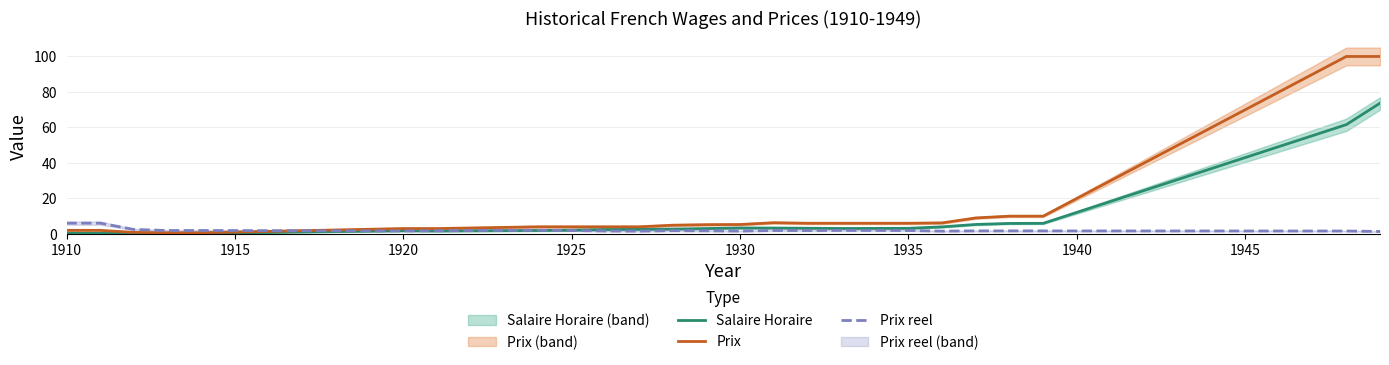

At which label does Prix reel reach its peak?

1910